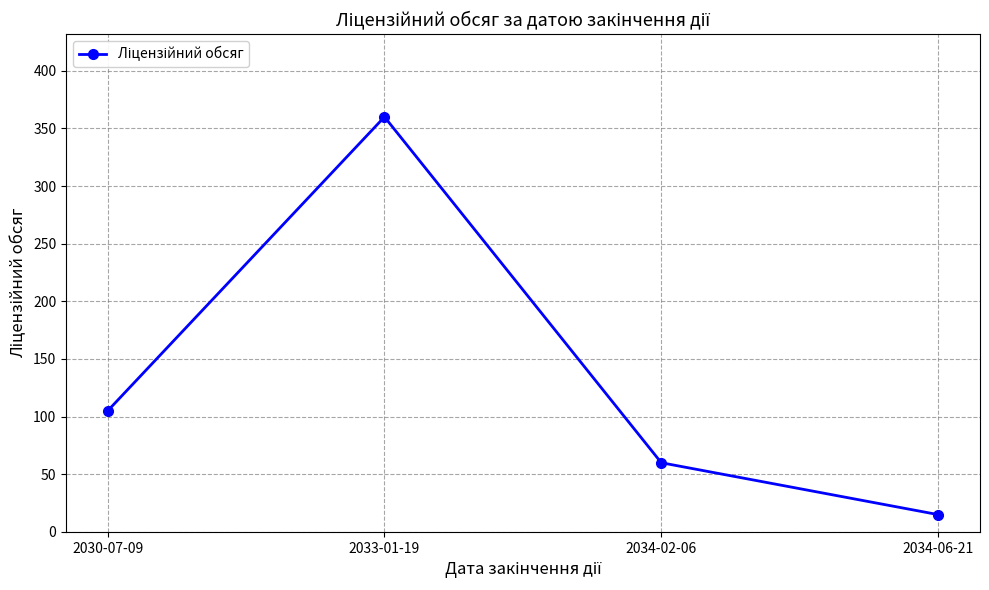

List the labels in order of value, smallest first.

2034-06-21, 2034-02-06, 2030-07-09, 2033-01-19